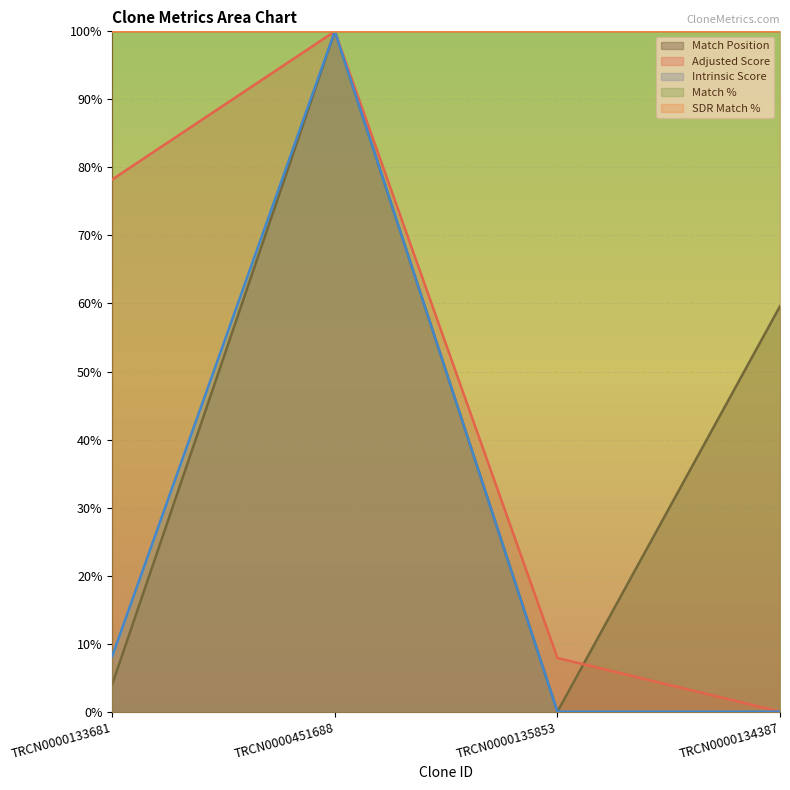

What is the maximum value for Intrinsic Score?

1.0